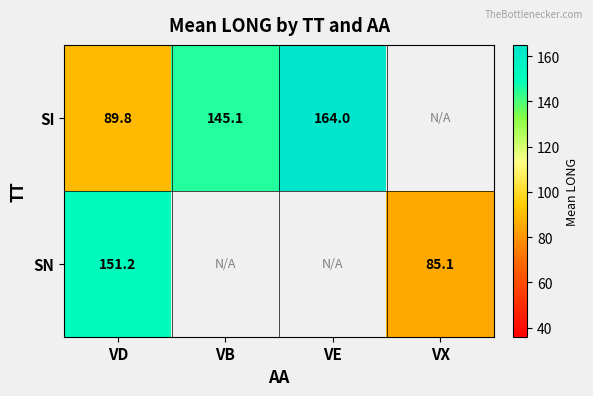

How many distinct data groups are displayed?

2